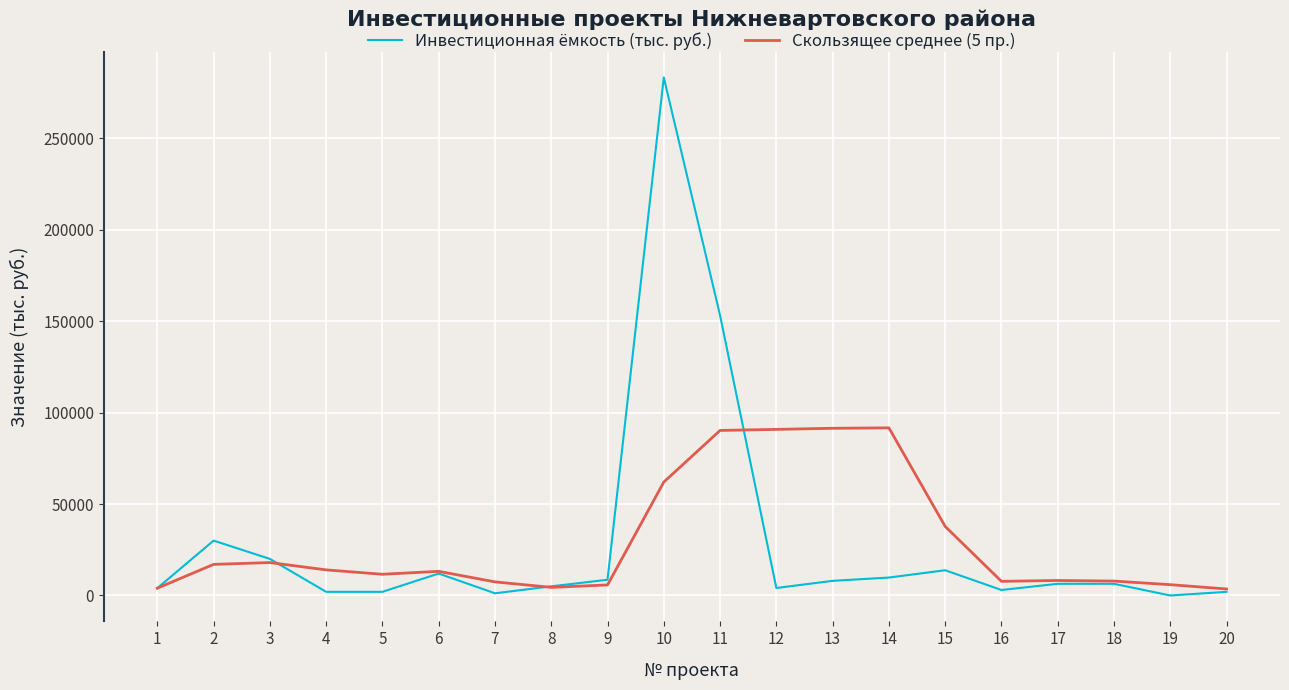

What is the greatest value displayed?

283253.5